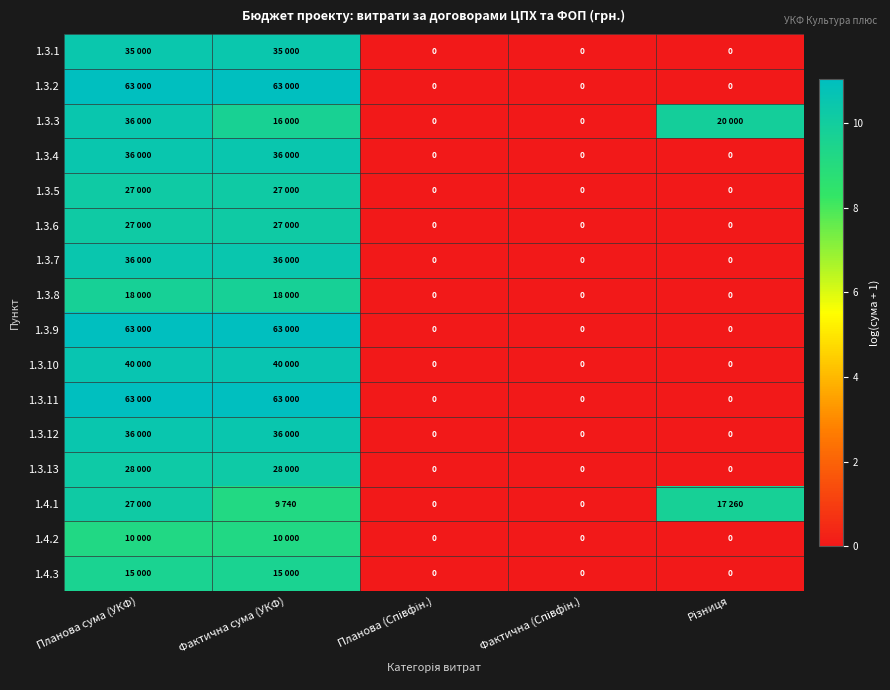

The value of 1.4.2 at Планова (Співфін.) is -5.3. True or false?

False